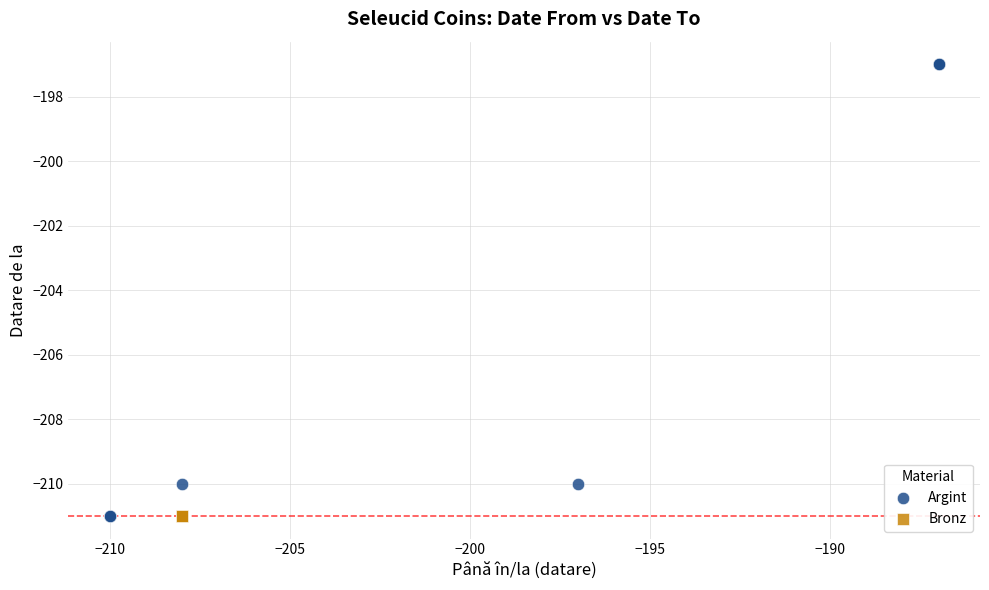

Which series contains the highest Y value?

Argint